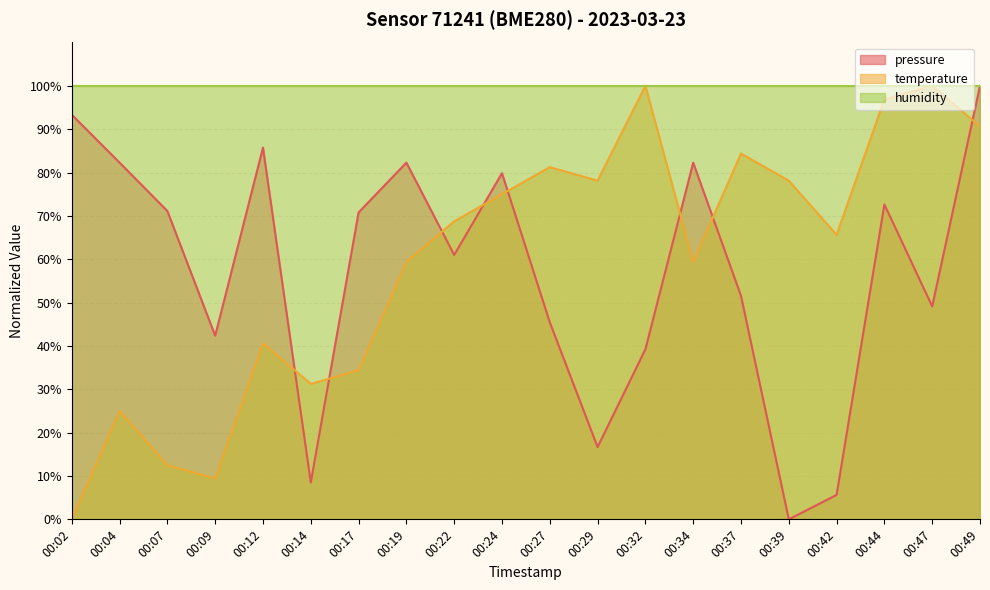

Between which two adjacent categories do pressure and temperature first intersect?

00:12 and 00:14